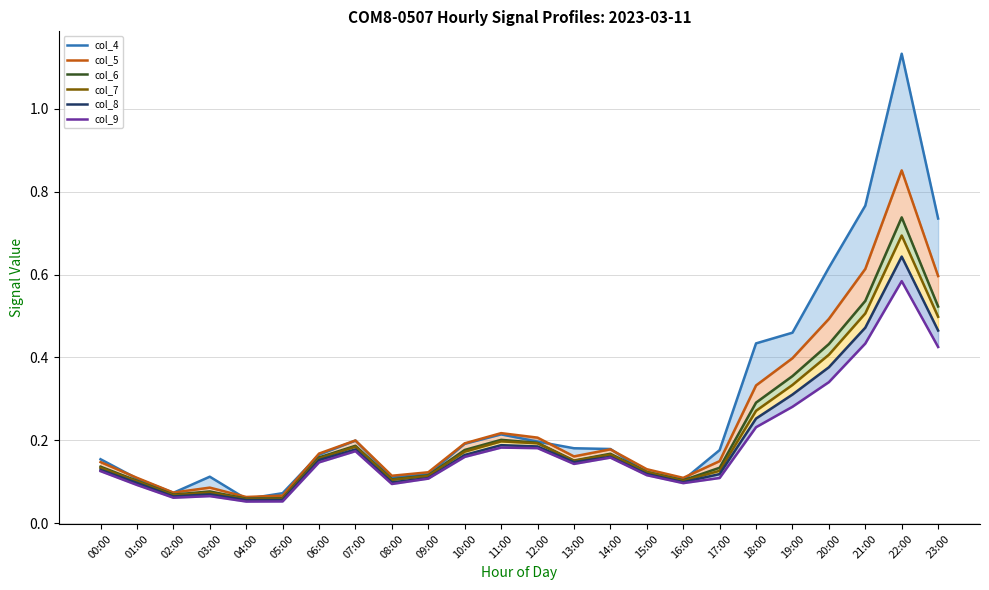

Reading left to right, list all the values displayed in this chart.

col_4: 0.2	0.1	0.1	0.1	0.1	0.1	0.2	0.2	0.1	0.1	0.2	0.2	0.2	0.2	0.2	0.1	0.1	0.2	0.4	0.5	0.6	0.8	1.1	0.7
col_5: 0.1	0.1	0.1	0.1	0.1	0.1	0.2	0.2	0.1	0.1	0.2	0.2	0.2	0.2	0.2	0.1	0.1	0.1	0.3	0.4	0.5	0.6	0.9	0.6
col_6: 0.1	0.1	0.1	0.1	0.1	0.1	0.2	0.2	0.1	0.1	0.2	0.2	0.2	0.2	0.2	0.1	0.1	0.1	0.3	0.4	0.4	0.5	0.7	0.5
col_7: 0.1	0.1	0.1	0.1	0.1	0.1	0.2	0.2	0.1	0.1	0.2	0.2	0.2	0.2	0.2	0.1	0.1	0.1	0.3	0.3	0.4	0.5	0.7	0.5
col_8: 0.1	0.1	0.1	0.1	0.1	0.1	0.2	0.2	0.1	0.1	0.2	0.2	0.2	0.1	0.2	0.1	0.1	0.1	0.3	0.3	0.4	0.5	0.6	0.5
col_9: 0.1	0.1	0.1	0.1	0.1	0.1	0.1	0.2	0.1	0.1	0.2	0.2	0.2	0.1	0.2	0.1	0.1	0.1	0.2	0.3	0.3	0.4	0.6	0.4